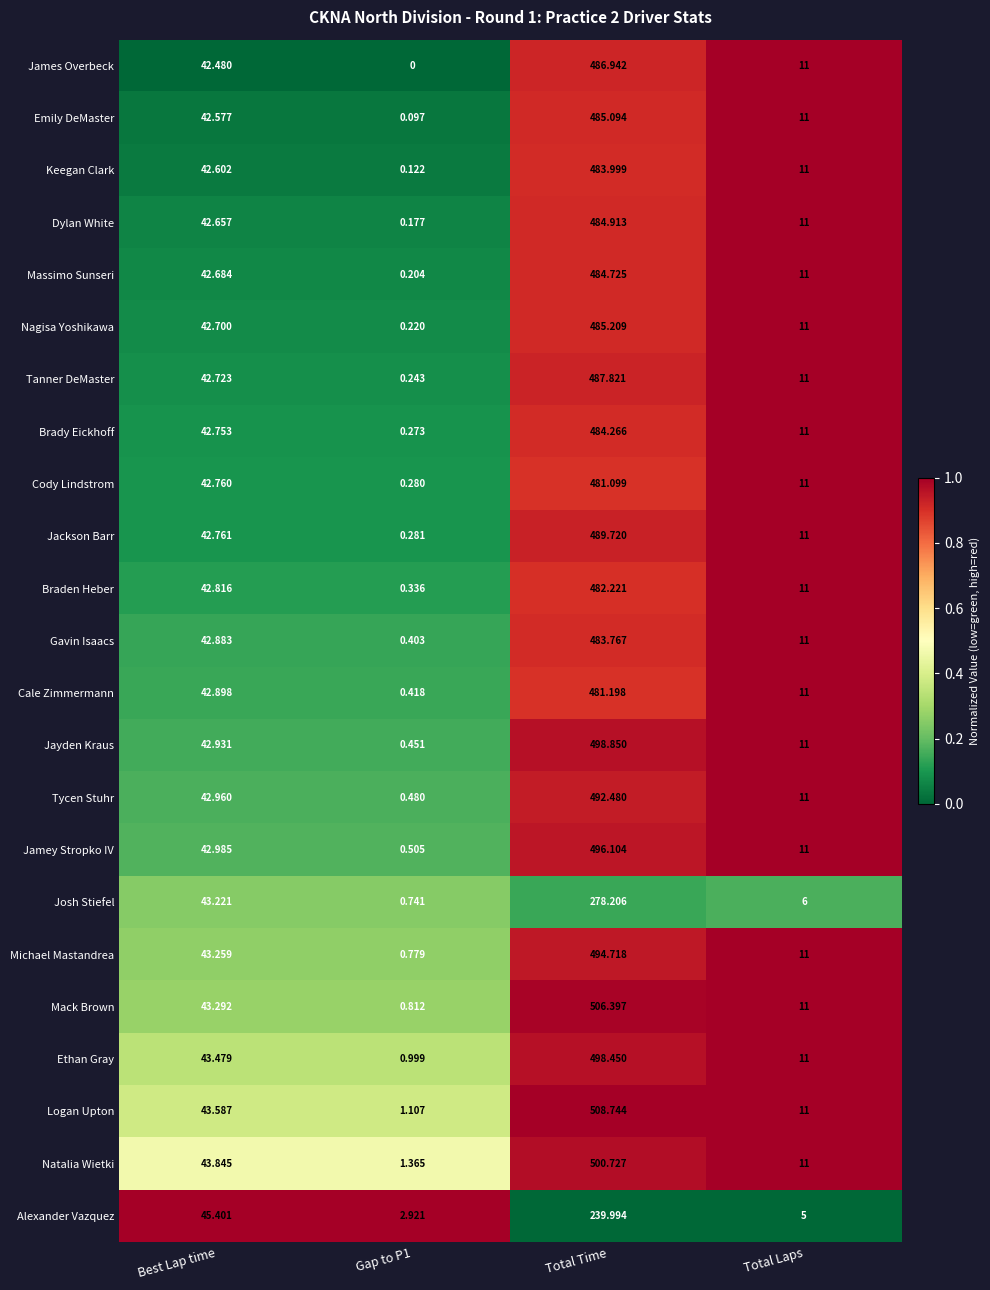

Where does the Jackson Barr series first go above 42?

Best Lap time